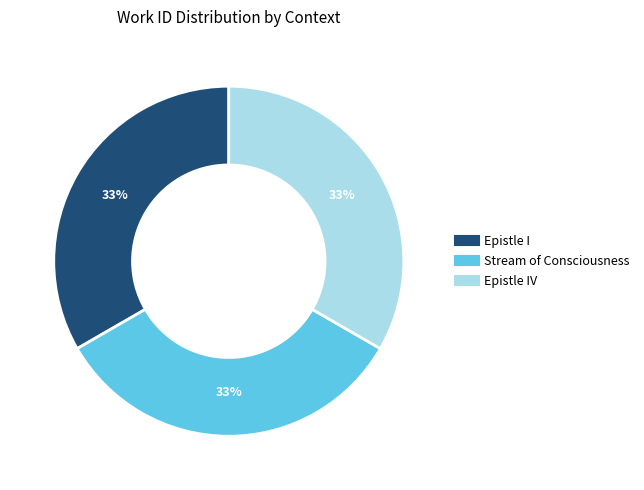

To the nearest percent, what is the average slice percentage?

33%